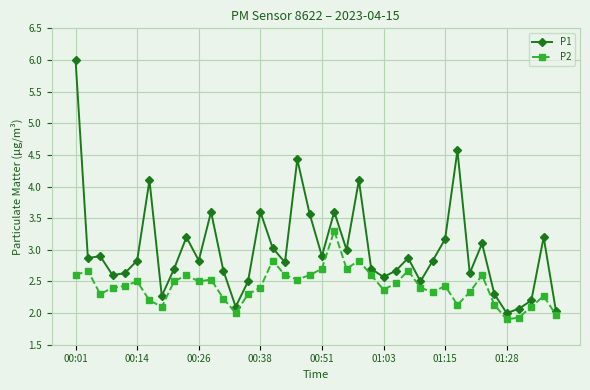

How many data points in P1 are above 2?

39